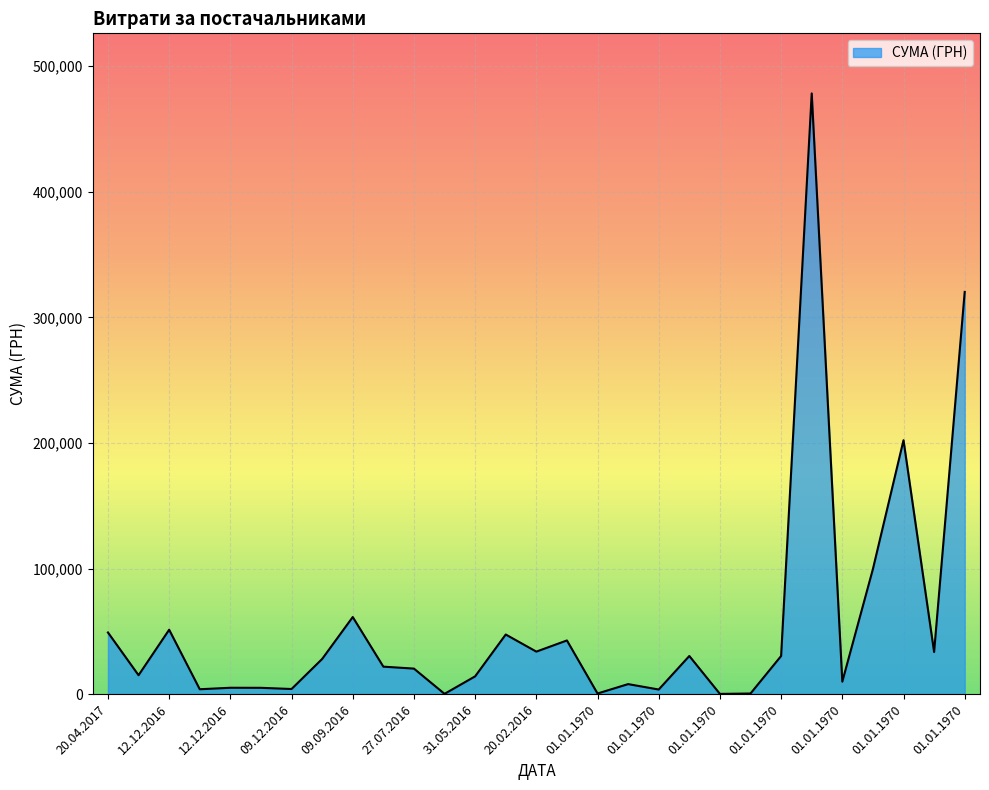

How many lines are shown in the chart?

1